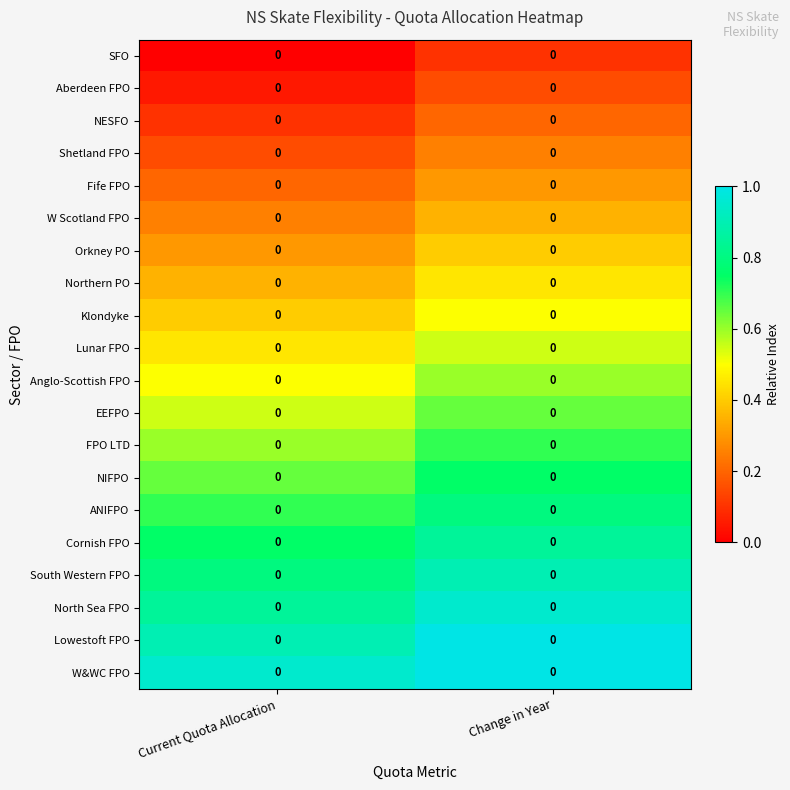

At which category is the sum across all series the highest?

Change in Year